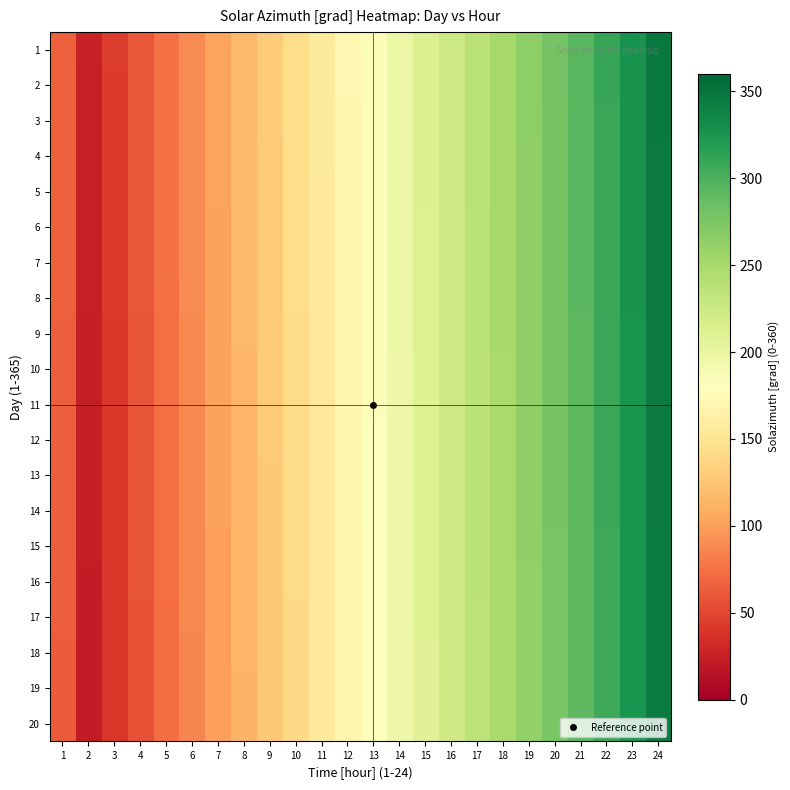

Reading right to left, what are all the values shown in this chart?

1: 24=346.0	23=327.0	22=309.4	21=293.3	20=278.5	19=264.6	18=251.2	17=238.0	16=224.8	15=211.4	14=197.8	13=184.1	12=170.3	11=156.6	10=143.1	9=129.8	8=116.6	7=103.4	6=89.8	5=75.6	4=60.3	3=43.6	2=25.4	1=65.9
2: 24=346.0	23=327.0	22=309.4	21=293.3	20=278.5	19=264.6	18=251.2	17=238.0	16=224.7	15=211.3	14=197.7	13=184.0	12=170.2	11=156.5	10=143.0	9=129.7	8=116.5	7=103.2	6=89.7	5=75.4	4=60.1	3=43.4	2=25.2	1=65.8
3: 24=345.9	23=326.9	22=309.3	21=293.2	20=278.4	19=264.5	18=251.1	17=237.9	16=224.6	15=211.2	14=197.6	13=183.9	12=170.1	11=156.3	10=142.8	9=129.5	8=116.3	7=103.1	6=89.5	5=75.3	4=60.0	3=43.2	2=25.0	1=65.6
4: 24=345.8	23=326.8	22=309.2	21=293.1	20=278.3	19=264.4	18=251.0	17=237.8	16=224.5	15=211.1	14=197.5	13=183.8	12=169.9	11=156.2	10=142.7	9=129.3	8=116.2	7=102.9	6=89.4	5=75.1	4=59.8	3=43.1	2=24.8	1=65.4
5: 24=345.7	23=326.7	22=309.1	21=293.0	20=278.2	19=264.2	18=250.9	17=237.7	16=224.4	15=211.0	14=197.4	13=183.6	12=169.8	11=156.0	10=142.5	9=129.2	8=116.0	7=102.8	6=89.2	5=75.0	4=59.6	3=42.9	2=24.6	1=65.3
6: 24=345.6	23=326.6	22=308.9	21=292.9	20=278.0	19=264.1	18=250.7	17=237.5	16=224.3	15=210.9	14=197.3	13=183.5	12=169.7	11=155.9	10=142.4	9=129.0	8=115.8	7=102.6	6=89.1	5=74.8	4=59.5	3=42.7	2=24.4	1=65.1
7: 24=345.5	23=326.4	22=308.8	21=292.7	20=277.9	19=264.0	18=250.6	17=237.4	16=224.1	15=210.7	14=197.1	13=183.4	12=169.6	11=155.7	10=142.2	9=128.9	8=115.7	7=102.5	6=88.9	5=74.6	4=59.3	3=42.5	2=24.2	1=65.0
8: 24=345.3	23=326.3	22=308.7	21=292.6	20=277.8	19=263.9	18=250.5	17=237.3	16=224.0	15=210.6	14=197.0	13=183.3	12=169.5	11=155.6	10=142.0	9=128.7	8=115.5	7=102.3	6=88.7	5=74.5	4=59.1	3=42.4	2=24.0	1=64.8
9: 24=345.2	23=326.2	22=308.6	21=292.5	20=277.7	19=263.8	18=250.4	17=237.2	16=223.9	15=210.5	14=196.9	13=183.2	12=169.4	11=155.4	10=141.9	9=128.6	8=115.4	7=102.1	6=88.6	5=74.3	4=59.0	3=42.2	2=23.8	1=64.6
10: 24=345.1	23=326.1	22=308.5	21=292.4	20=277.6	19=263.6	18=250.3	17=237.1	16=223.8	15=210.4	14=196.8	13=183.0	12=169.3	11=155.2	10=141.7	9=128.4	8=115.2	7=102.0	6=88.4	5=74.2	4=58.8	3=42.0	2=23.6	1=64.5
11: 24=345.0	23=326.0	22=308.4	21=292.2	20=277.4	19=263.5	18=250.1	17=236.9	16=223.7	15=210.3	14=196.7	13=182.9	12=169.2	11=155.1	10=141.6	9=128.2	8=115.0	7=101.8	6=88.3	5=74.0	4=58.6	3=41.8	2=23.4	1=64.3
12: 24=344.9	23=325.8	22=308.2	21=292.1	20=277.3	19=263.4	18=250.0	17=236.8	16=223.5	15=210.1	14=196.5	13=182.8	12=169.1	11=154.9	10=141.4	9=128.1	8=114.9	7=101.7	6=88.1	5=73.8	4=58.4	3=41.6	2=23.2	1=64.2
13: 24=344.7	23=325.7	22=308.1	21=292.0	20=277.2	19=263.3	18=249.9	17=236.7	16=223.4	15=210.0	14=196.4	13=182.7	12=169.0	11=154.8	10=141.2	9=127.9	8=114.7	7=101.5	6=87.9	5=73.7	4=58.3	3=41.5	2=23.0	1=64.0
14: 24=344.6	23=325.6	22=308.0	21=291.9	20=277.1	19=263.2	18=249.8	17=236.6	16=223.3	15=209.9	14=196.3	13=182.6	12=168.8	11=154.6	10=141.1	9=127.8	8=114.6	7=101.3	6=87.8	5=73.5	4=58.1	3=41.3	2=22.8	1=63.8
15: 24=344.5	23=325.5	22=307.9	21=291.8	20=277.0	19=263.1	18=249.7	17=236.5	16=223.2	15=209.8	14=196.2	13=182.4	12=168.7	11=154.4	10=140.9	9=127.6	8=114.4	7=101.2	6=87.6	5=73.4	4=57.9	3=41.1	2=22.6	1=63.7
16: 24=344.4	23=325.4	22=307.8	21=291.6	20=276.8	19=262.9	18=249.5	17=236.3	16=223.1	15=209.7	14=196.1	13=182.3	12=168.6	11=154.3	10=140.8	9=127.4	8=114.2	7=101.0	6=87.5	5=73.2	4=57.8	3=40.9	2=22.4	1=63.5
17: 24=344.3	23=325.2	22=307.6	21=291.5	20=276.7	19=262.8	18=249.4	17=236.2	16=222.9	15=209.5	14=195.9	13=182.2	12=168.5	11=154.1	10=140.6	9=127.3	8=114.1	7=100.9	6=87.3	5=73.0	4=57.6	3=40.7	2=22.2	1=63.4
18: 24=344.1	23=325.1	22=307.5	21=291.4	20=276.6	19=262.7	18=249.3	17=236.1	16=222.8	15=209.4	14=195.8	13=182.1	12=168.4	11=153.9	10=140.4	9=127.1	8=113.9	7=100.7	6=87.1	5=72.9	4=57.4	3=40.5	2=22.0	1=63.2
19: 24=344.0	23=325.0	22=307.4	21=291.3	20=276.5	19=262.6	18=249.2	17=236.0	16=222.7	15=209.3	14=195.7	13=181.9	12=168.3	11=153.8	10=140.3	9=127.0	8=113.8	7=100.5	6=87.0	5=72.7	4=57.2	3=40.4	2=21.8	1=63.0
20: 24=343.9	23=324.9	22=307.3	21=291.2	20=276.4	19=262.4	18=249.1	17=235.9	16=222.6	15=209.2	14=195.6	13=181.8	12=168.2	11=153.6	10=140.1	9=126.8	8=113.6	7=100.4	6=86.8	5=72.6	4=57.1	3=40.2	2=21.6	1=62.9